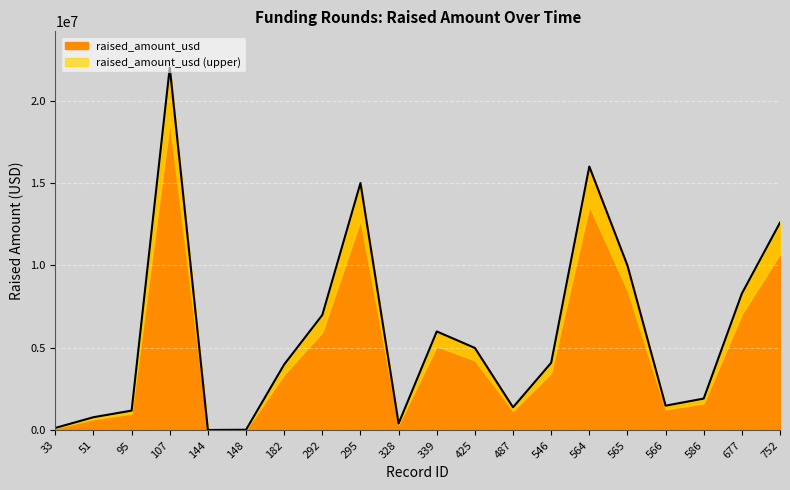

What is the greatest value displayed?

22000000